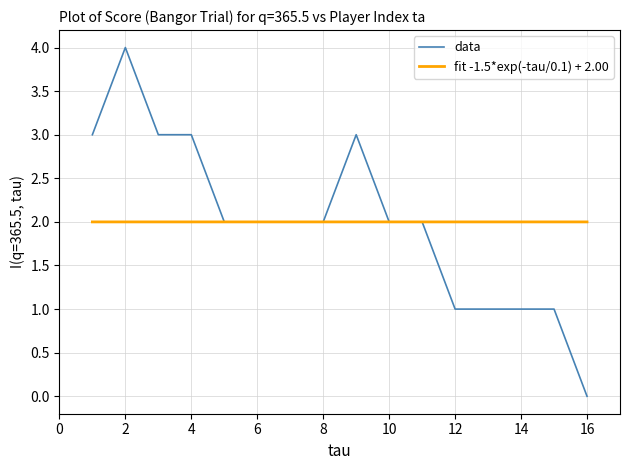

What is the highest value of the data series?

4.0